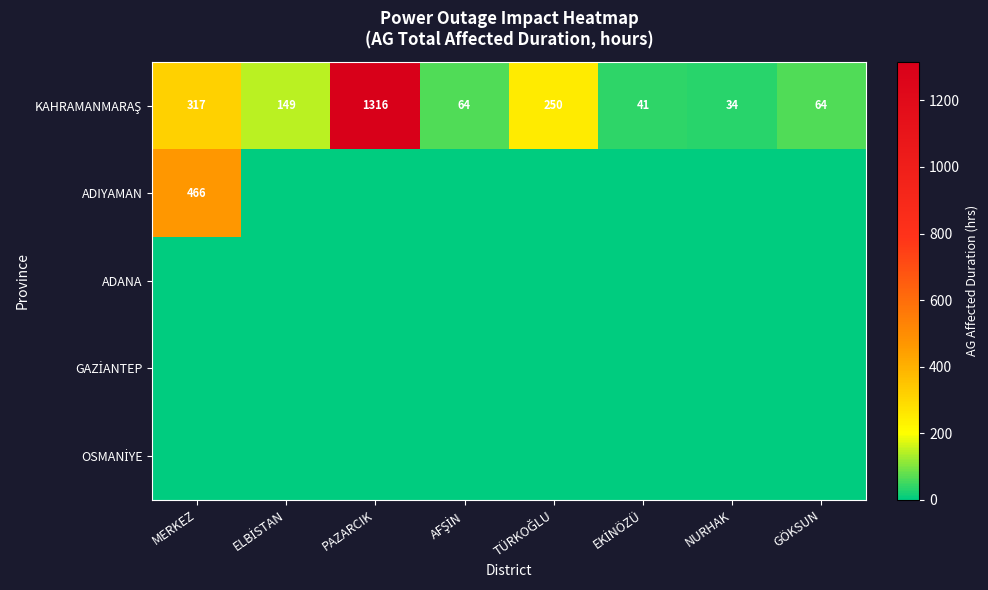

Which series changed the most between PAZARCIK and TÜRKOĞLU?

KAHRAMANMARAŞ